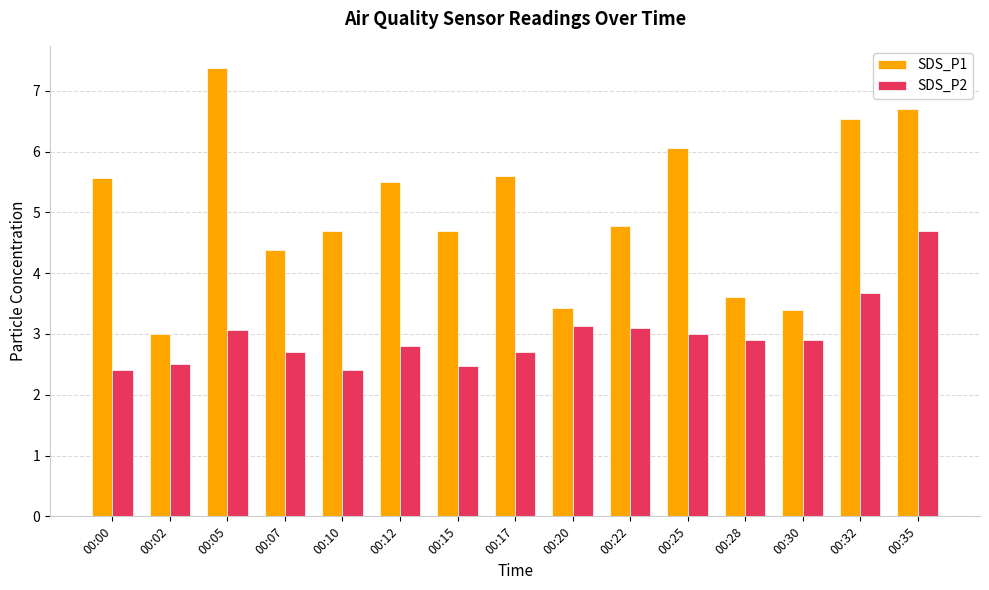

How many groups of bars are there?

15